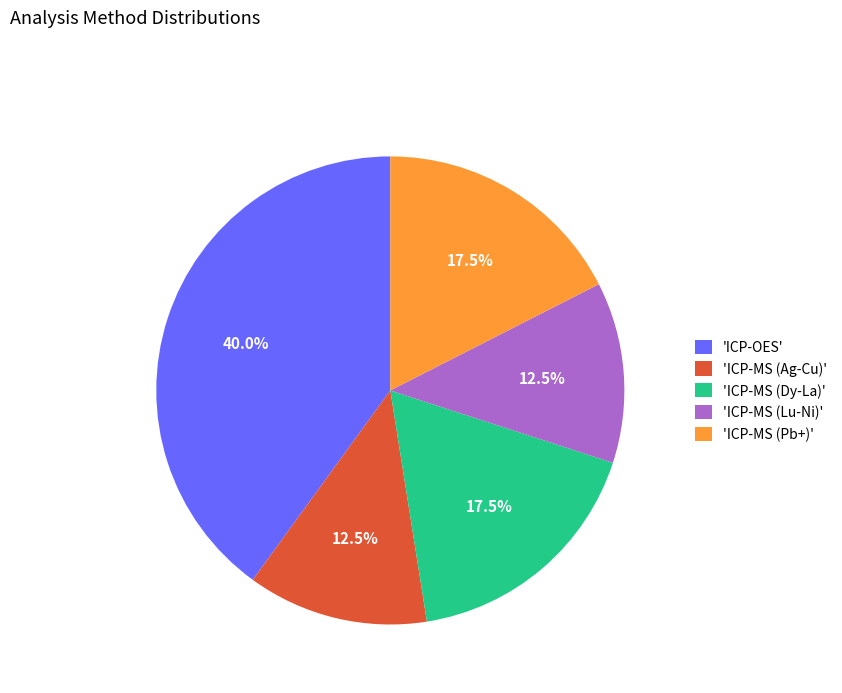

What is the ratio of the value at 'ICP-OES' to the value at 'ICP-MS (Ag-Cu)'?

3.2